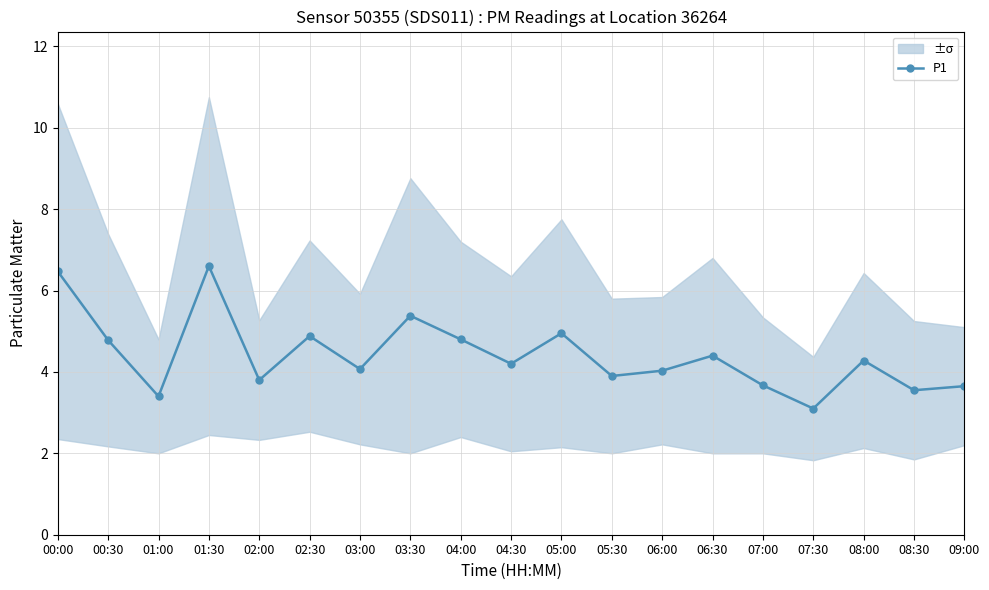

How many lines are shown in the chart?

1